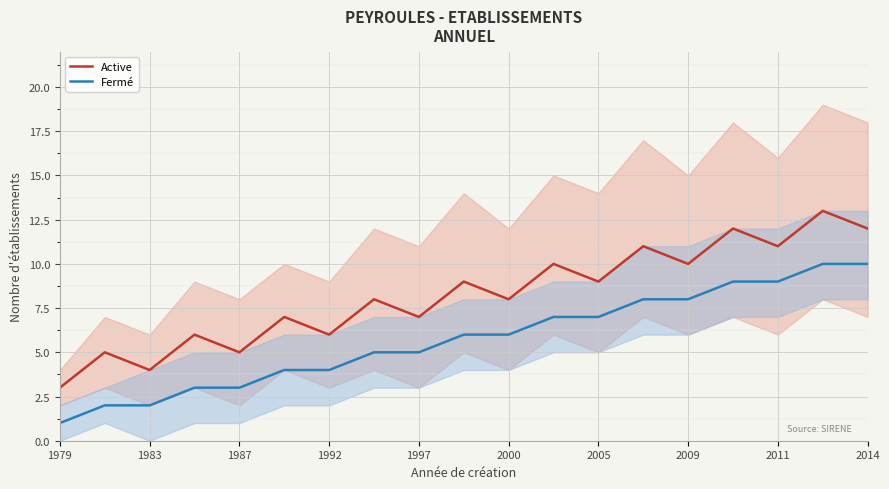

What is the highest value of the Active series?

13